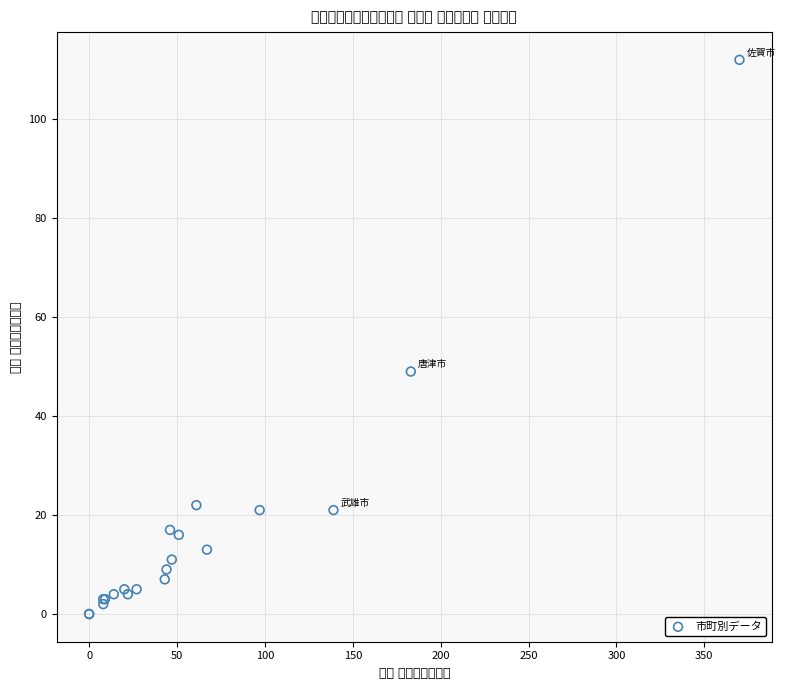

What Y value in the scatter plot is closest to 56?

49